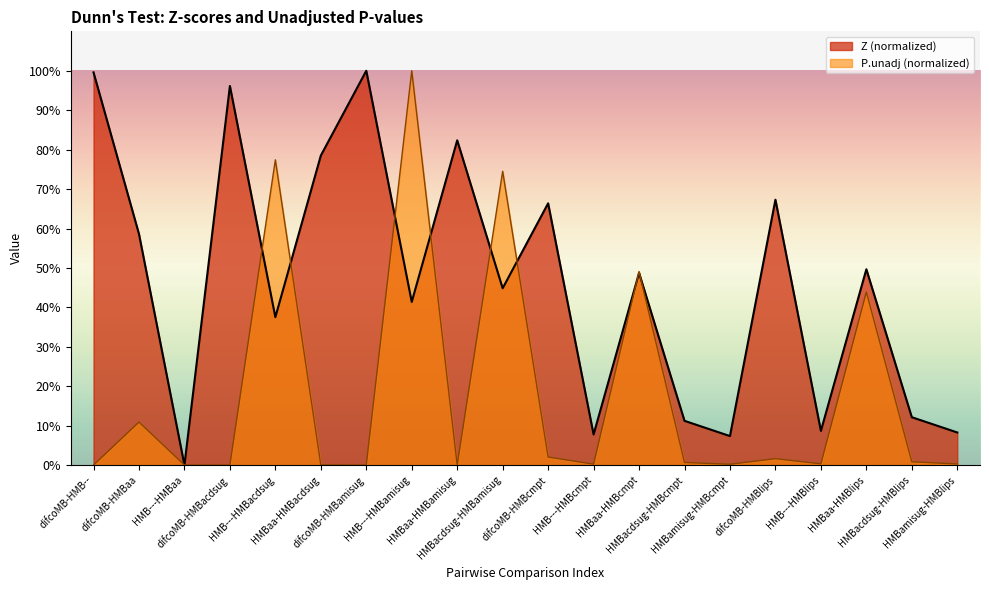

Reading right to left, extract all data points from this chart.

Z: HMBamisug-HMBlips=8.3	HMBacdsug-HMBlips=12.1	HMBaa-HMBlips=49.7	HMB---HMBlips=8.7	difcoMB-HMBlips=67.3	HMBamisug-HMBcmpt=7.4	HMBacdsug-HMBcmpt=11.2	HMBaa-HMBcmpt=48.7	HMB---HMBcmpt=7.8	difcoMB-HMBcmpt=66.4	HMBacdsug-HMBamisug=44.8	HMBaa-HMBamisug=82.4	HMB---HMBamisug=41.4	difcoMB-HMBamisug=100.0	HMBaa-HMBacdsug=78.5	HMB---HMBacdsug=37.5	difcoMB-HMBacdsug=96.1	HMB---HMBaa=0.0	difcoMB-HMBaa=58.6	difcoMB-HMB--=99.6
P.unadj: HMBamisug-HMBlips=0.3	HMBacdsug-HMBlips=0.8	HMBaa-HMBlips=43.9	HMB---HMBlips=0.3	difcoMB-HMBlips=1.6	HMBamisug-HMBcmpt=0.2	HMBacdsug-HMBcmpt=0.7	HMBaa-HMBcmpt=49.1	HMB---HMBcmpt=0.2	difcoMB-HMBcmpt=2.0	HMBacdsug-HMBamisug=74.5	HMBaa-HMBamisug=0.0	HMB---HMBamisug=100.0	difcoMB-HMBamisug=0.0	HMBaa-HMBacdsug=0.1	HMB---HMBacdsug=77.4	difcoMB-HMBacdsug=0.0	HMB---HMBaa=0.0	difcoMB-HMBaa=10.9	difcoMB-HMB--=0.0